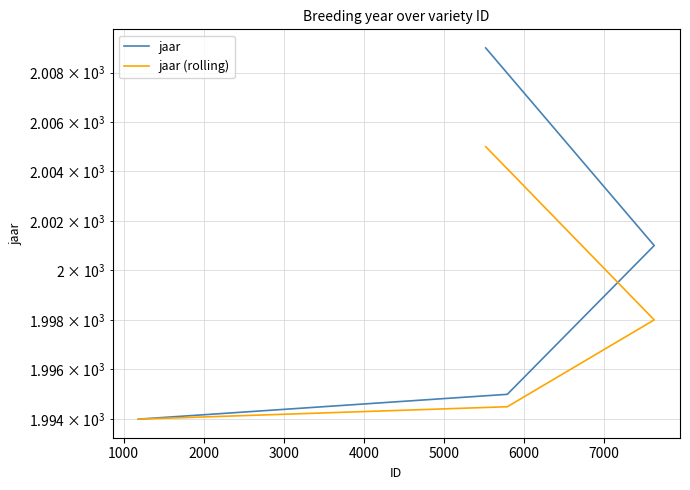

What is the difference between the maximum and minimum values in the jaar series?

15.0